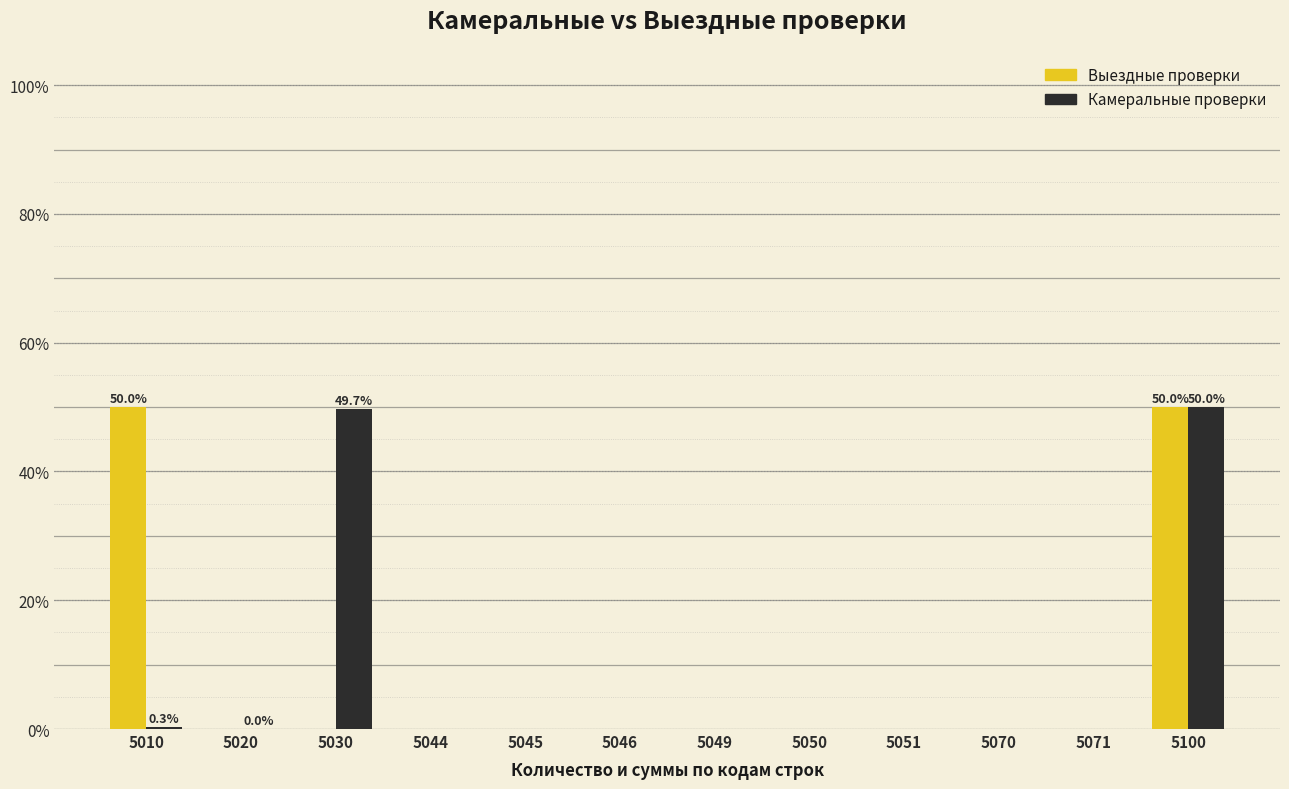

Is it true that Камеральные проверки equals 26.4 at 5044?

False